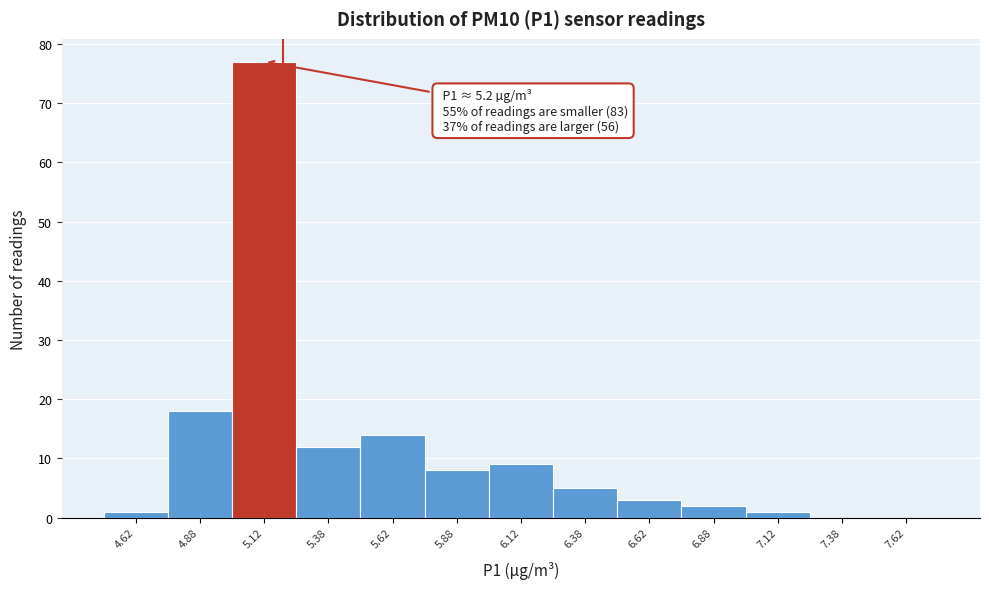

Which range on the x-axis has the tallest bar?

5.00 to 5.25